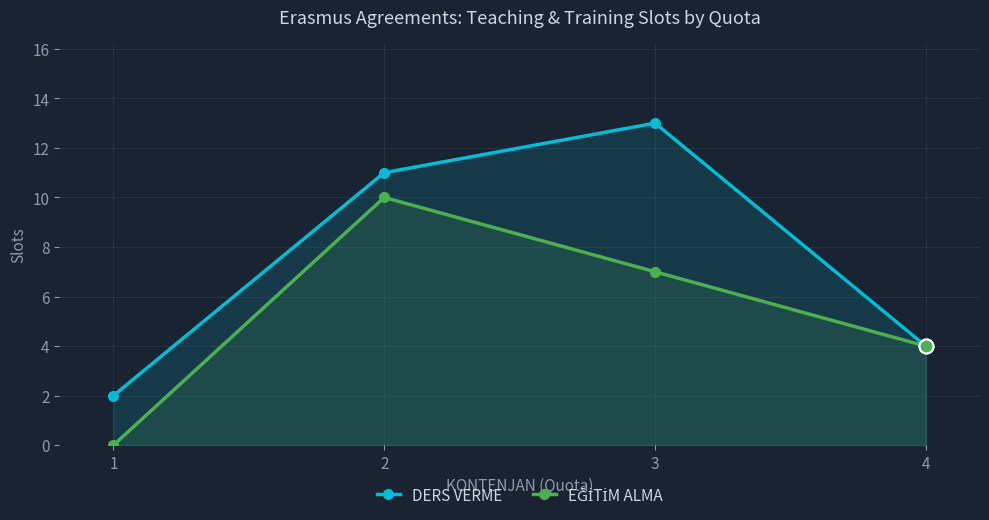

List the series in order of their peak value, highest first.

DERS VERME, EĞİTİM ALMA